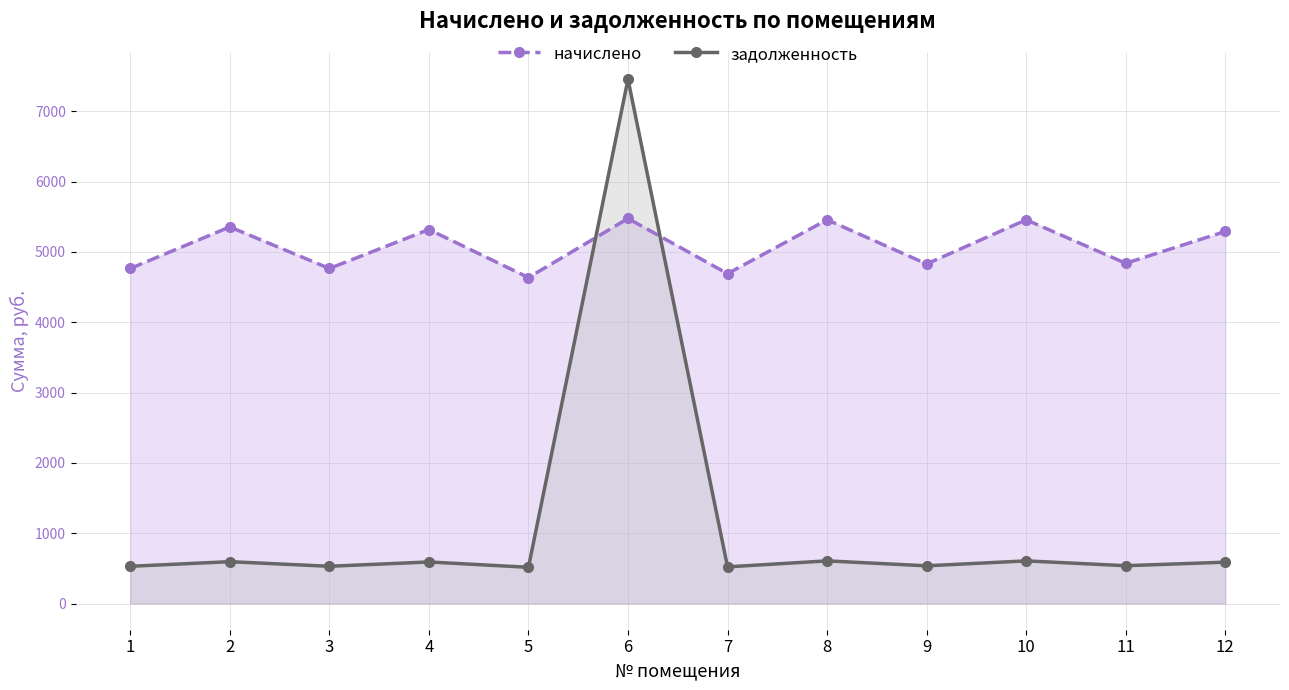

Where does the задолженность series first go above 587?

2